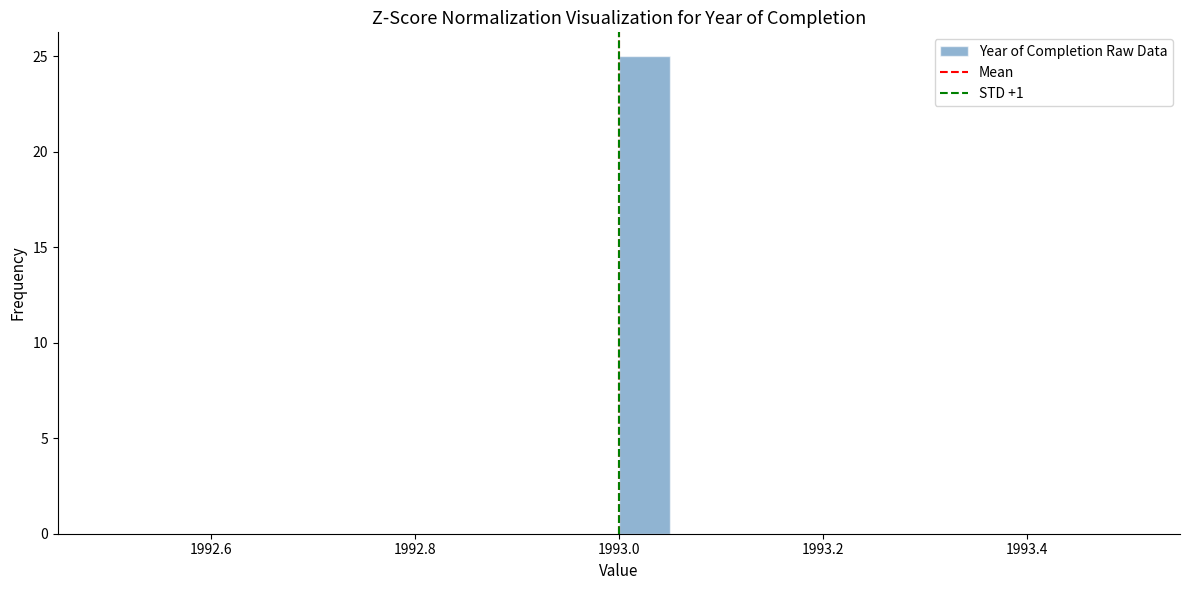

Read against the x-axis, roughly where is the centre of the tallest bar?

1993.02